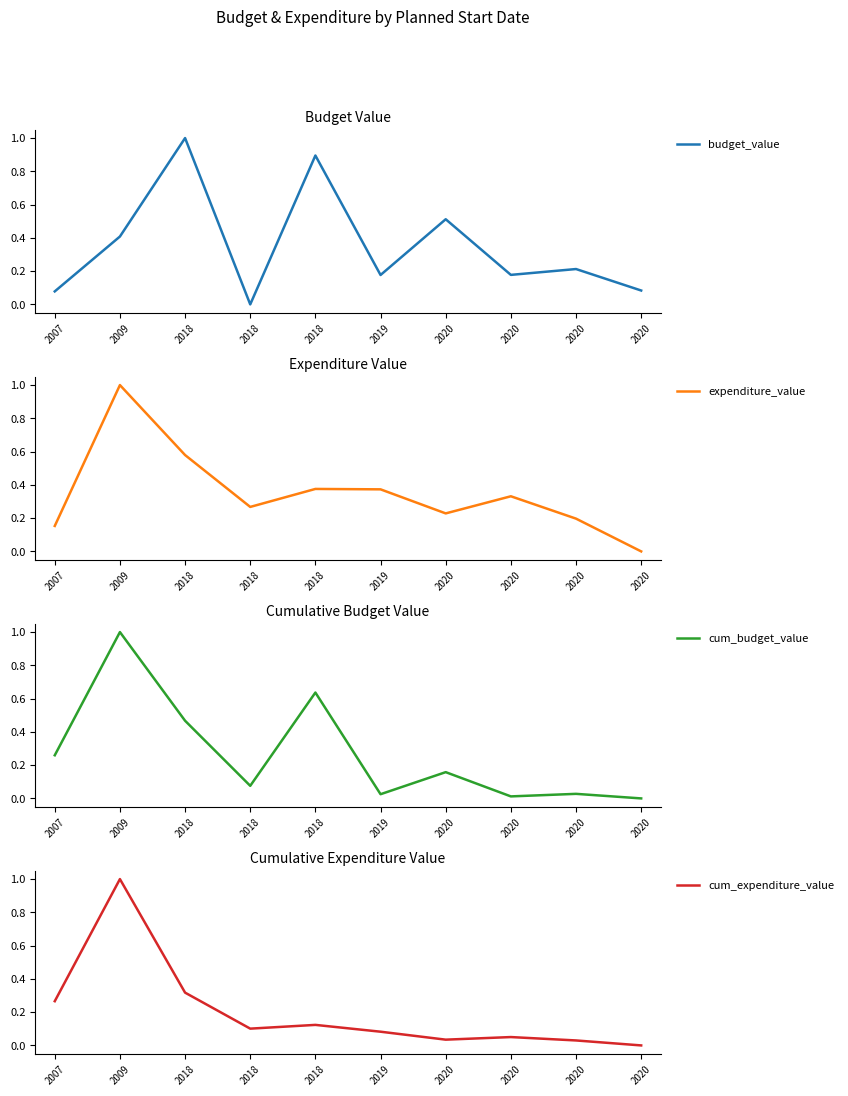

Rank the series by their maximum value, from lowest to highest.

budget_value, expenditure_value, cum_budget_value, cum_expenditure_value